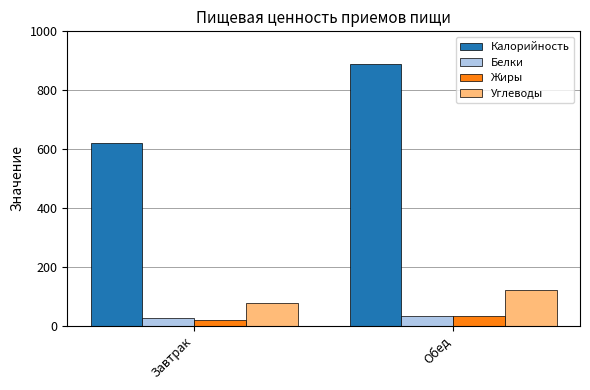

What is the sum of all Углеводы values?

199.8